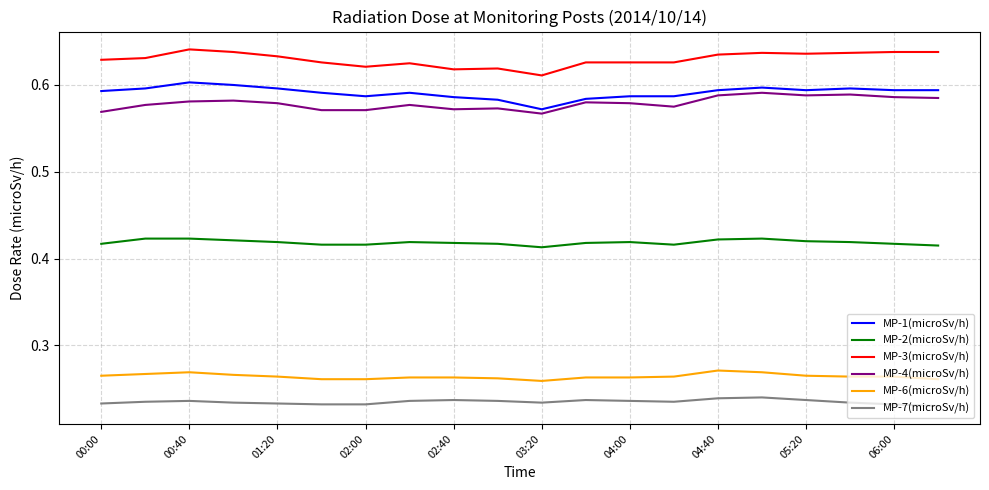

True or false: MP-4(microSv/h) and MP-3(microSv/h) intersect in this chart.

False